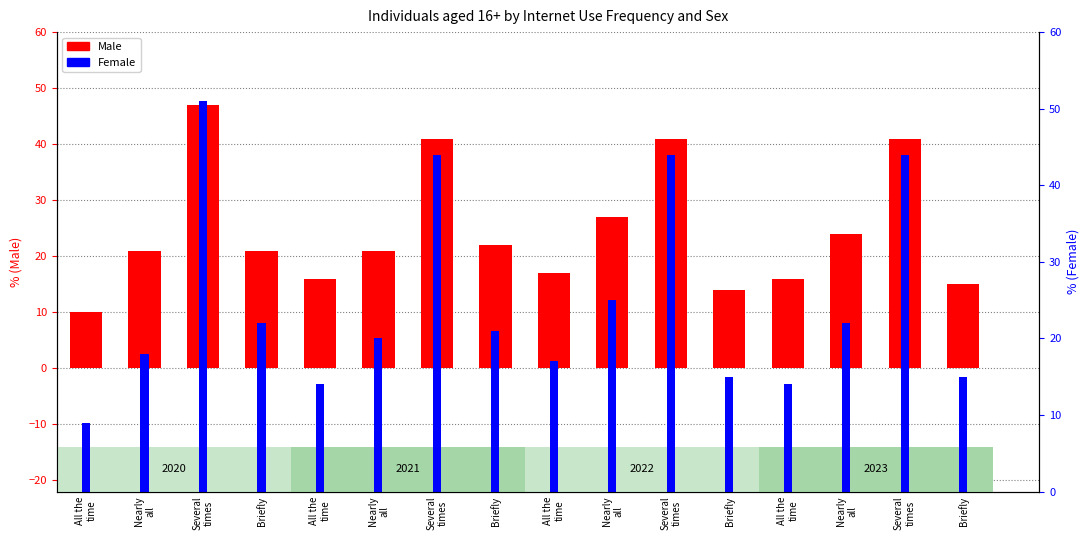

At which label does Female first exceed 21?

Several
times